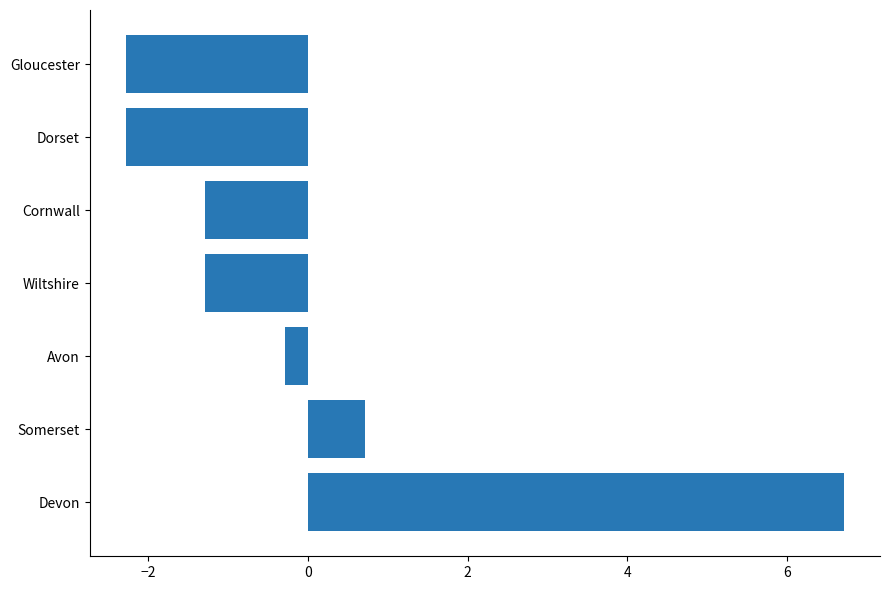

How many values exceed -1?

3